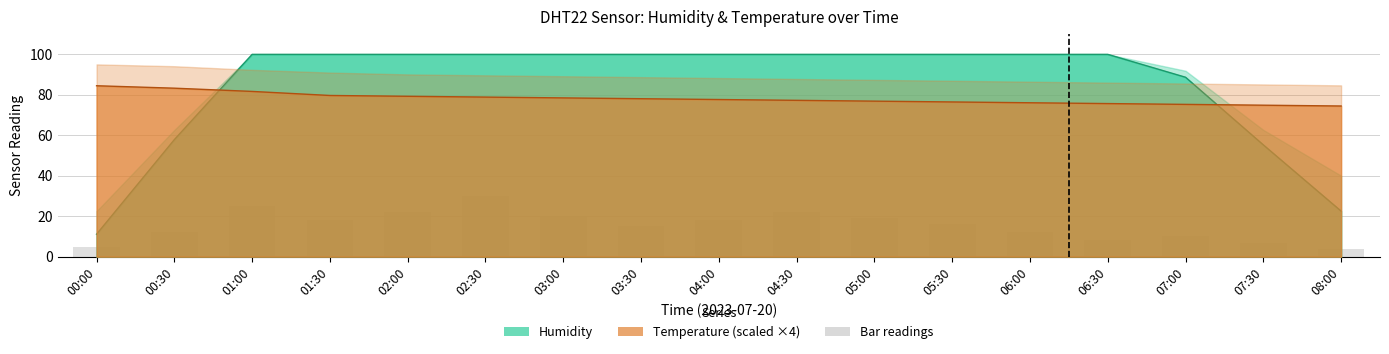

What is the sum of the humidity values at 07:30 and 06:30?

155.1